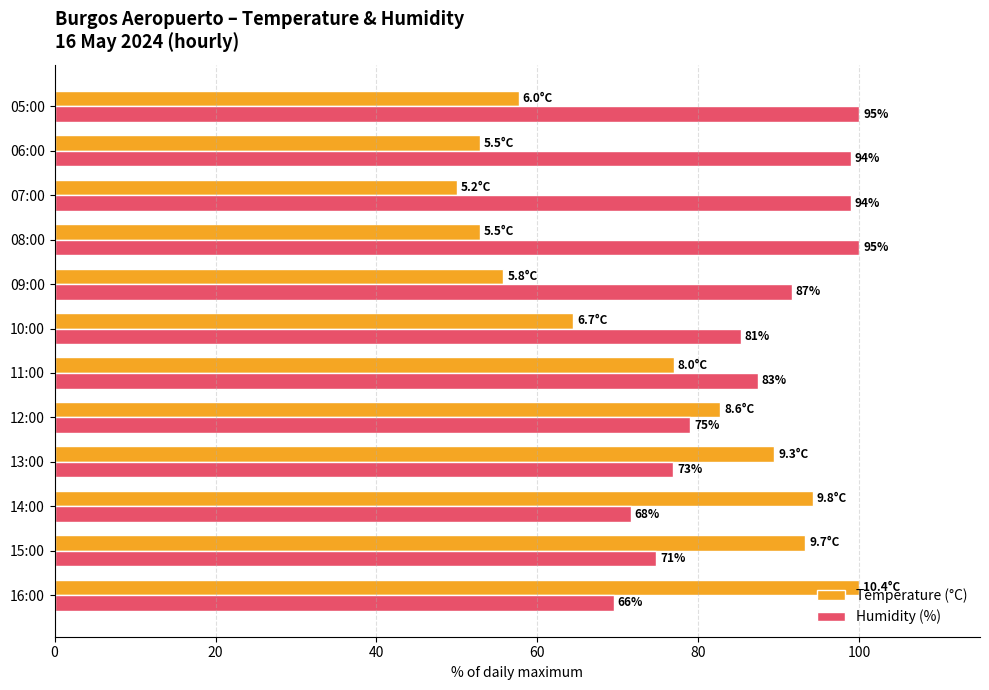

Which series has the largest range (max minus min)?

Temperature (°C)